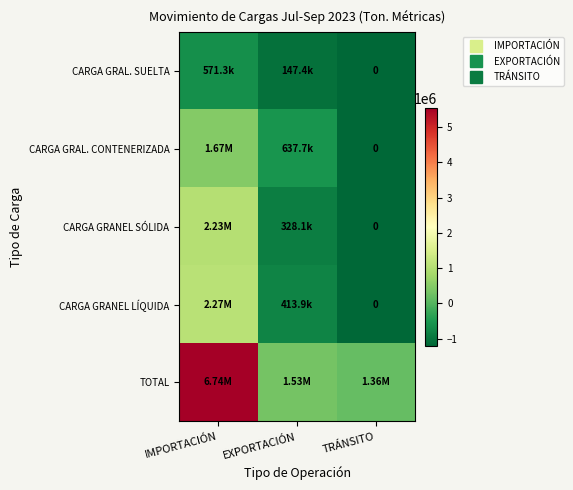

List the labels in order of TOTAL value, smallest first.

TRÁNSITO, EXPORTACIÓN, IMPORTACIÓN